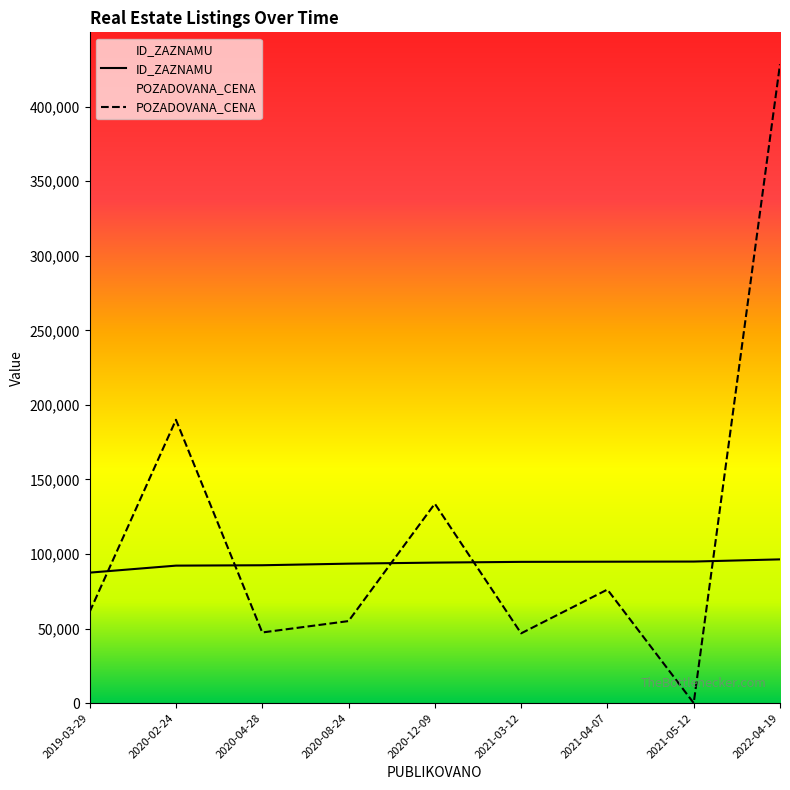

Which series changed the most between 2020-02-24 and 2020-08-24?

POZADOVANA_CENA